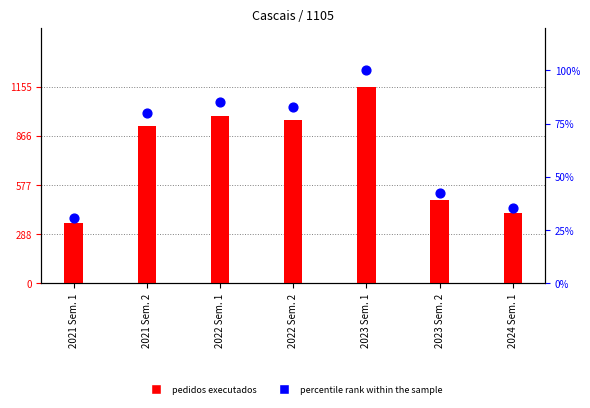

Which series has the largest Y range (max minus min)?

pedidos_de_ligacao_a_rede_executados